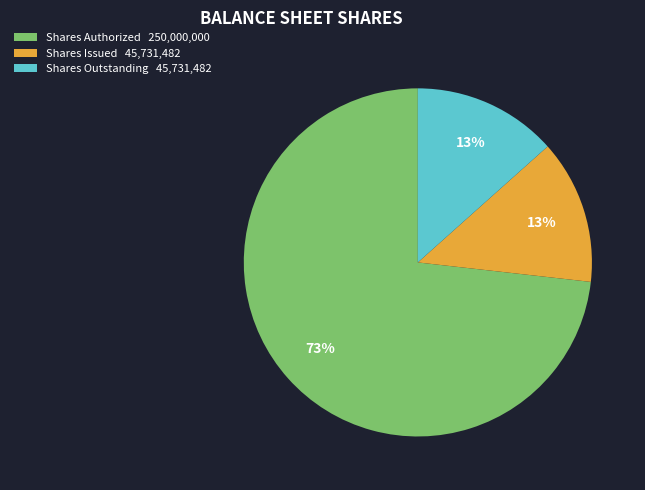

Does any single category account for the majority?

Yes